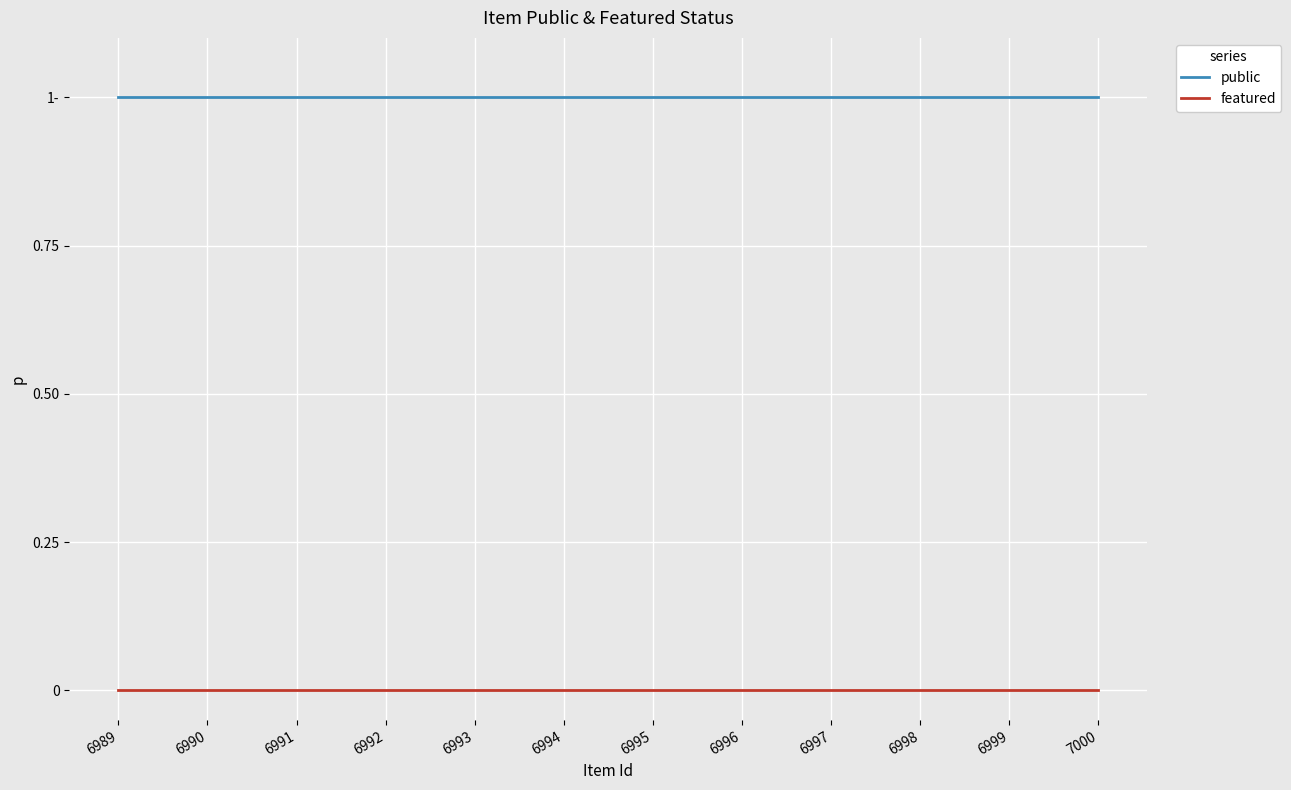

Is this an area chart (filled region under the line)?

No